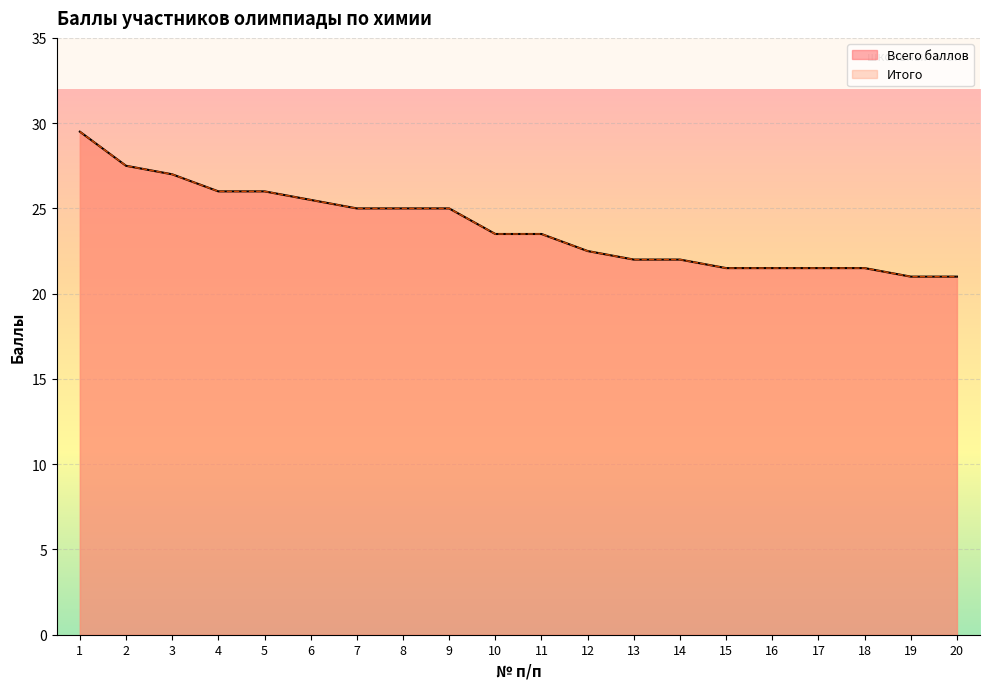

At which category is the sum across all series the highest?

1